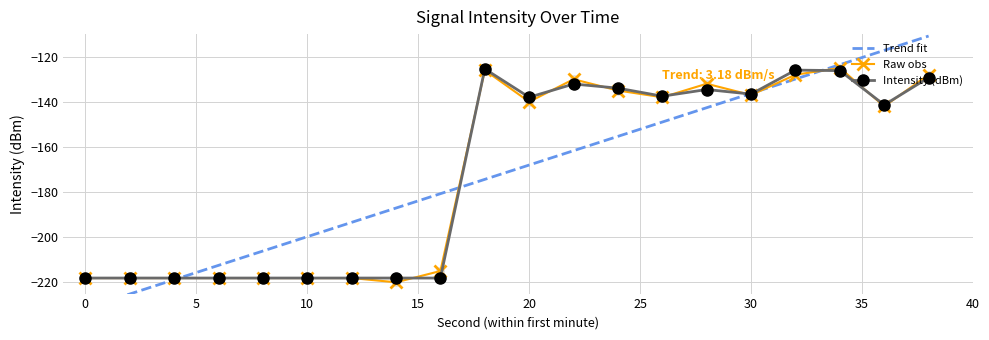

Which series has the largest Y range (max minus min)?

Trend fit